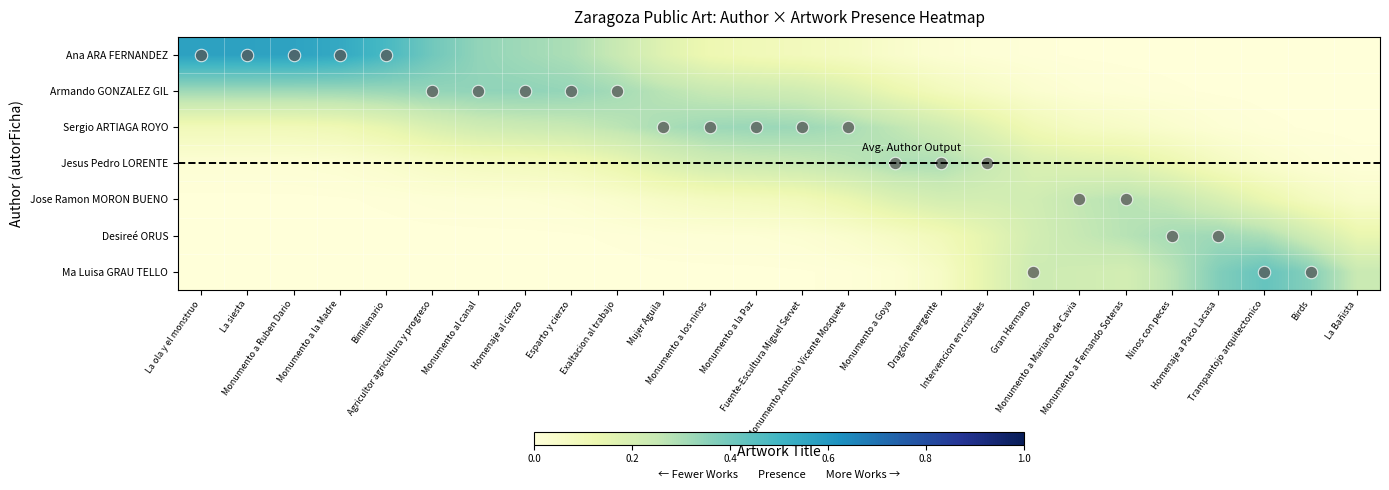

Reading left to right, what are all the values shown in this chart?

Ana ARA FERNANDEZ: La ola y el monstruo=0.6	La siesta=0.6	Monumento a Ruben Dario=0.6	Monumento a la Madre=0.5	Bimilenario=0.5	Agricultor agricultura y progreso=0.4	Monumento al canal=0.3	Homenaje al cierzo=0.3	Esparto y cierzo=0.3	Exaltacion al trabajo=0.2	Mujer Aguila=0.2	Monumento a los ninos=0.1	Monumento a la Paz=0.1	Fuente-Escultura Miguel Servet=0.1	Monumento Antonio Vicente Mosquete=0.1	Monumento a Goya=0.0	Dragón emergente=0.0	Intervencion en cristales=0.0	Gran Hermano=0.0	Monumento a Mariano de Cavia=0.0	Monumento a Fernando Soteras=0.0	Ninos con peces=0.0	Homenaje a Paco Lacasa=0.0	Trampantojo arquitectonico=0.0	Birds=0.0	La Bañista=0.0
Armando GONZALEZ GIL: La ola y el monstruo=0.3	La siesta=0.3	Monumento a Ruben Dario=0.3	Monumento a la Madre=0.3	Bimilenario=0.3	Agricultor agricultura y progreso=0.3	Monumento al canal=0.3	Homenaje al cierzo=0.3	Esparto y cierzo=0.3	Exaltacion al trabajo=0.3	Mujer Aguila=0.3	Monumento a los ninos=0.2	Monumento a la Paz=0.2	Fuente-Escultura Miguel Servet=0.2	Monumento Antonio Vicente Mosquete=0.2	Monumento a Goya=0.1	Dragón emergente=0.1	Intervencion en cristales=0.1	Gran Hermano=0.0	Monumento a Mariano de Cavia=0.0	Monumento a Fernando Soteras=0.0	Ninos con peces=0.0	Homenaje a Paco Lacasa=0.0	Trampantojo arquitectonico=0.0	Birds=0.0	La Bañista=0.0
Sergio ARTIAGA ROYO: La ola y el monstruo=0.1	La siesta=0.1	Monumento a Ruben Dario=0.1	Monumento a la Madre=0.1	Bimilenario=0.1	Agricultor agricultura y progreso=0.2	Monumento al canal=0.2	Homenaje al cierzo=0.2	Esparto y cierzo=0.2	Exaltacion al trabajo=0.3	Mujer Aguila=0.3	Monumento a los ninos=0.3	Monumento a la Paz=0.3	Fuente-Escultura Miguel Servet=0.3	Monumento Antonio Vicente Mosquete=0.3	Monumento a Goya=0.3	Dragón emergente=0.2	Intervencion en cristales=0.2	Gran Hermano=0.1	Monumento a Mariano de Cavia=0.1	Monumento a Fernando Soteras=0.1	Ninos con peces=0.0	Homenaje a Paco Lacasa=0.0	Trampantojo arquitectonico=0.0	Birds=0.0	La Bañista=0.0
Jesus Pedro LORENTE: La ola y el monstruo=0.0	La siesta=0.0	Monumento a Ruben Dario=0.0	Monumento a la Madre=0.0	Bimilenario=0.0	Agricultor agricultura y progreso=0.1	Monumento al canal=0.1	Homenaje al cierzo=0.1	Esparto y cierzo=0.1	Exaltacion al trabajo=0.1	Mujer Aguila=0.2	Monumento a los ninos=0.2	Monumento a la Paz=0.2	Fuente-Escultura Miguel Servet=0.2	Monumento Antonio Vicente Mosquete=0.3	Monumento a Goya=0.3	Dragón emergente=0.3	Intervencion en cristales=0.2	Gran Hermano=0.2	Monumento a Mariano de Cavia=0.2	Monumento a Fernando Soteras=0.2	Ninos con peces=0.1	Homenaje a Paco Lacasa=0.1	Trampantojo arquitectonico=0.0	Birds=0.0	La Bañista=0.0
Jose Ramon MORON BUENO: La ola y el monstruo=0.0	La siesta=0.0	Monumento a Ruben Dario=0.0	Monumento a la Madre=0.0	Bimilenario=0.0	Agricultor agricultura y progreso=0.0	Monumento al canal=0.0	Homenaje al cierzo=0.0	Esparto y cierzo=0.0	Exaltacion al trabajo=0.0	Mujer Aguila=0.1	Monumento a los ninos=0.1	Monumento a la Paz=0.1	Fuente-Escultura Miguel Servet=0.1	Monumento Antonio Vicente Mosquete=0.1	Monumento a Goya=0.2	Dragón emergente=0.2	Intervencion en cristales=0.2	Gran Hermano=0.2	Monumento a Mariano de Cavia=0.3	Monumento a Fernando Soteras=0.3	Ninos con peces=0.3	Homenaje a Paco Lacasa=0.2	Trampantojo arquitectonico=0.1	Birds=0.1	La Bañista=0.0
Desireé ORUS: La ola y el monstruo=0.0	La siesta=0.0	Monumento a Ruben Dario=0.0	Monumento a la Madre=0.0	Bimilenario=0.0	Agricultor agricultura y progreso=0.0	Monumento al canal=0.0	Homenaje al cierzo=0.0	Esparto y cierzo=0.0	Exaltacion al trabajo=0.0	Mujer Aguila=0.0	Monumento a los ninos=0.0	Monumento a la Paz=0.0	Fuente-Escultura Miguel Servet=0.0	Monumento Antonio Vicente Mosquete=0.0	Monumento a Goya=0.1	Dragón emergente=0.1	Intervencion en cristales=0.2	Gran Hermano=0.2	Monumento a Mariano de Cavia=0.3	Monumento a Fernando Soteras=0.3	Ninos con peces=0.3	Homenaje a Paco Lacasa=0.3	Trampantojo arquitectonico=0.3	Birds=0.2	La Bañista=0.1
Ma Luisa GRAU TELLO: La ola y el monstruo=0.0	La siesta=0.0	Monumento a Ruben Dario=0.0	Monumento a la Madre=0.0	Bimilenario=0.0	Agricultor agricultura y progreso=0.0	Monumento al canal=0.0	Homenaje al cierzo=0.0	Esparto y cierzo=0.0	Exaltacion al trabajo=0.0	Mujer Aguila=0.0	Monumento a los ninos=0.0	Monumento a la Paz=0.0	Fuente-Escultura Miguel Servet=0.0	Monumento Antonio Vicente Mosquete=0.0	Monumento a Goya=0.0	Dragón emergente=0.1	Intervencion en cristales=0.2	Gran Hermano=0.2	Monumento a Mariano de Cavia=0.2	Monumento a Fernando Soteras=0.2	Ninos con peces=0.3	Homenaje a Paco Lacasa=0.4	Trampantojo arquitectonico=0.4	Birds=0.4	La Bañista=0.2